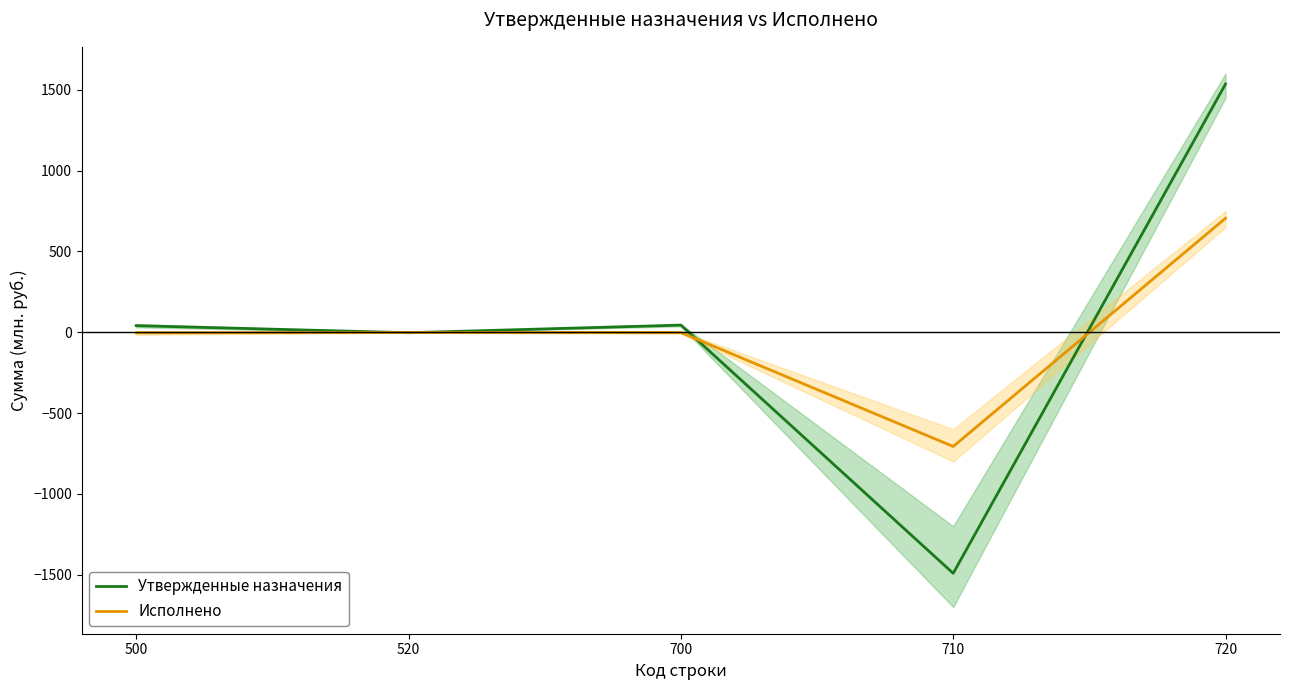

Reading left to right, transcribe all the data shown in this chart.

Утвержденные назначения: 500=40.5	520=-3.3	700=43.9	710=-1491.3	720=1535.2
Исполнено: 500=-4.1	520=-2.0	700=-2.1	710=-706.8	720=704.7